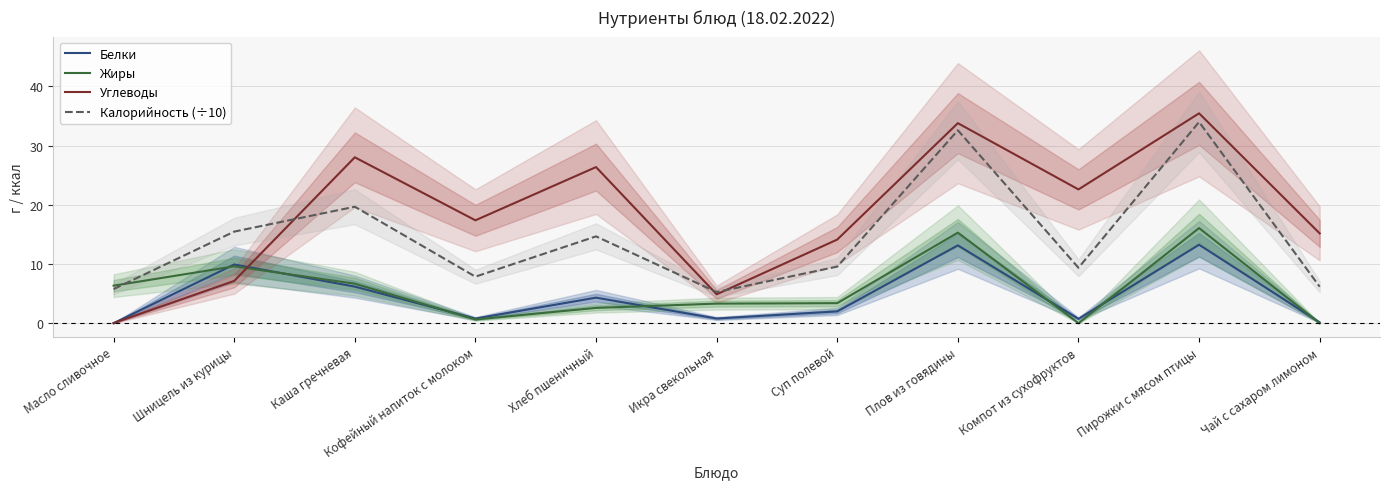

What is the value of the Калорийность (÷10) point at the 6th from the left?

5.3